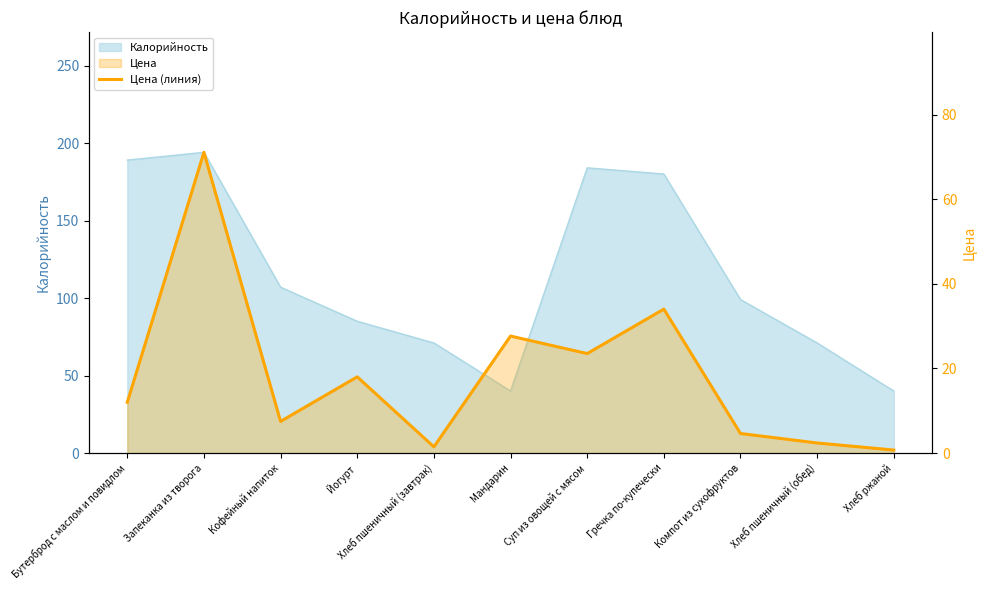

How many data points are above 11?

6